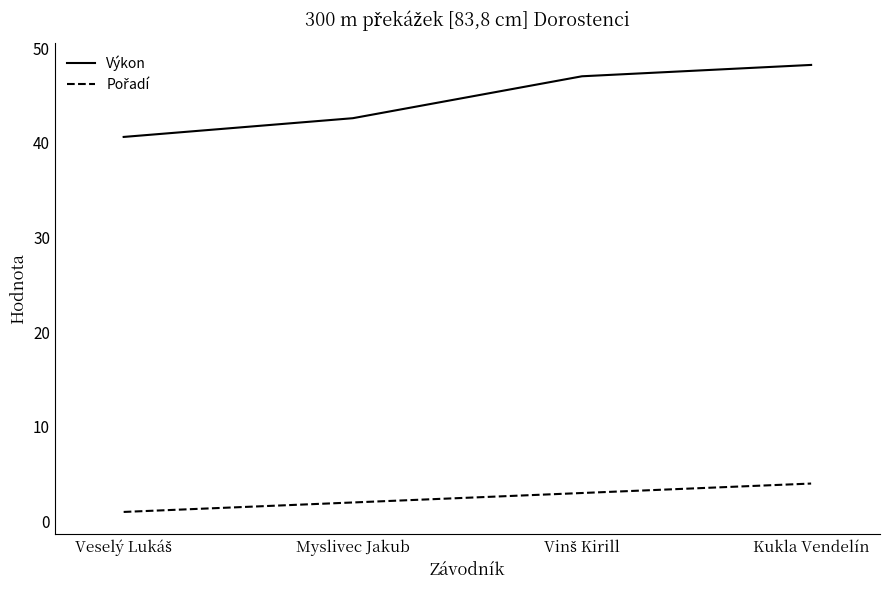

What is the total value across all series at Myslivec Jakub?

44.6